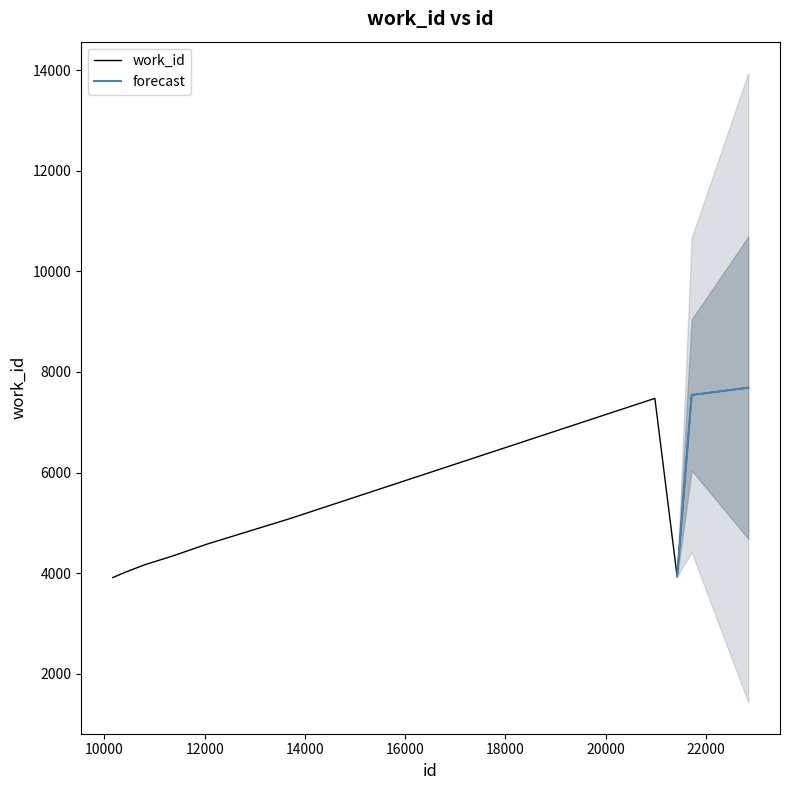

Between 10167 and 10412, which is larger?

10412